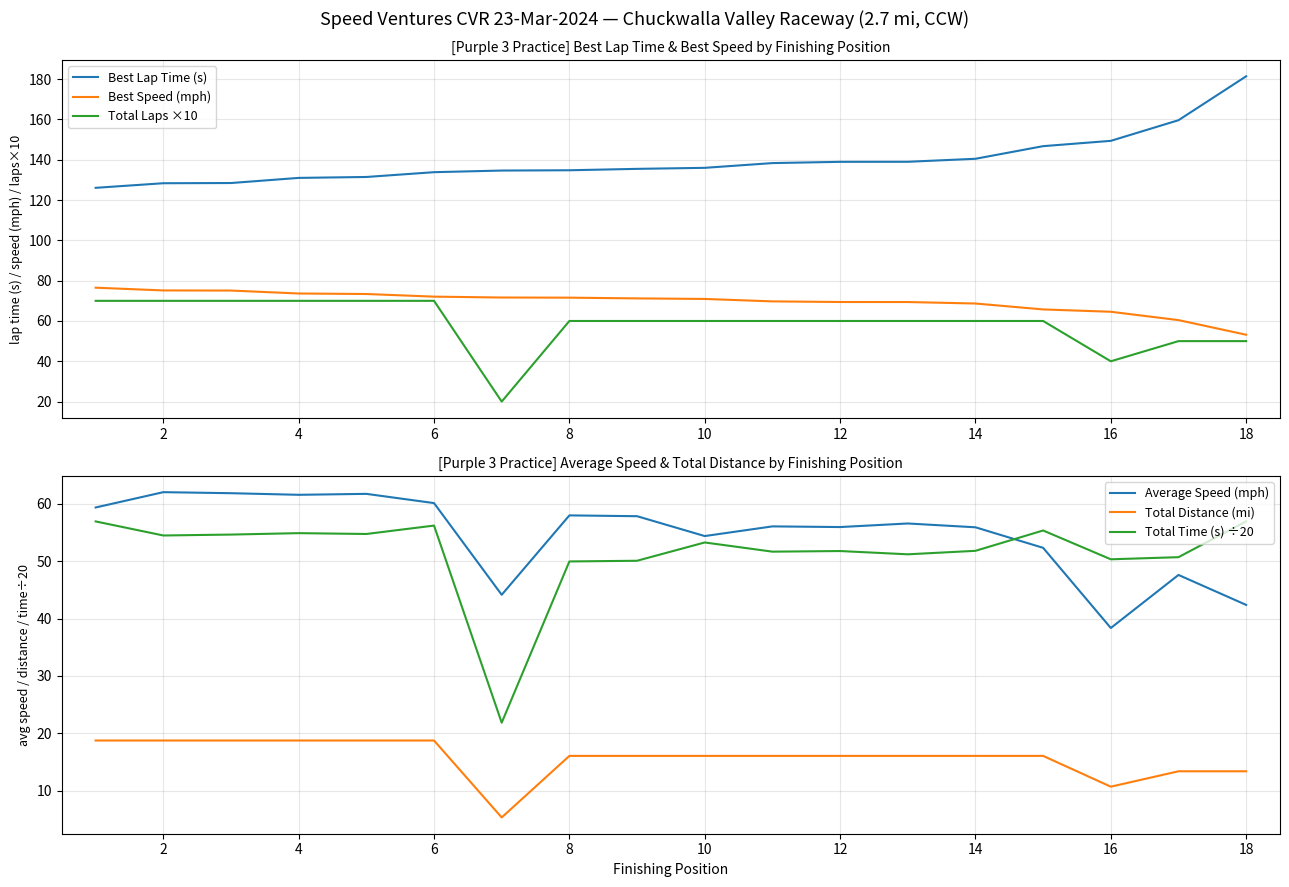

How many values in the Best Lap Time (s) series are below 136?

9